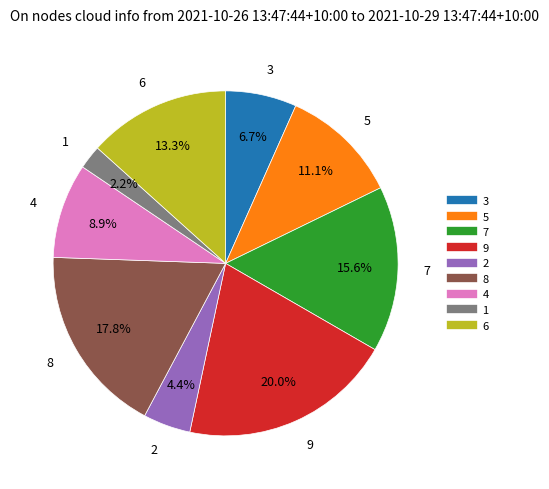

Combined, do 5 and 4 account for over 50%?

No